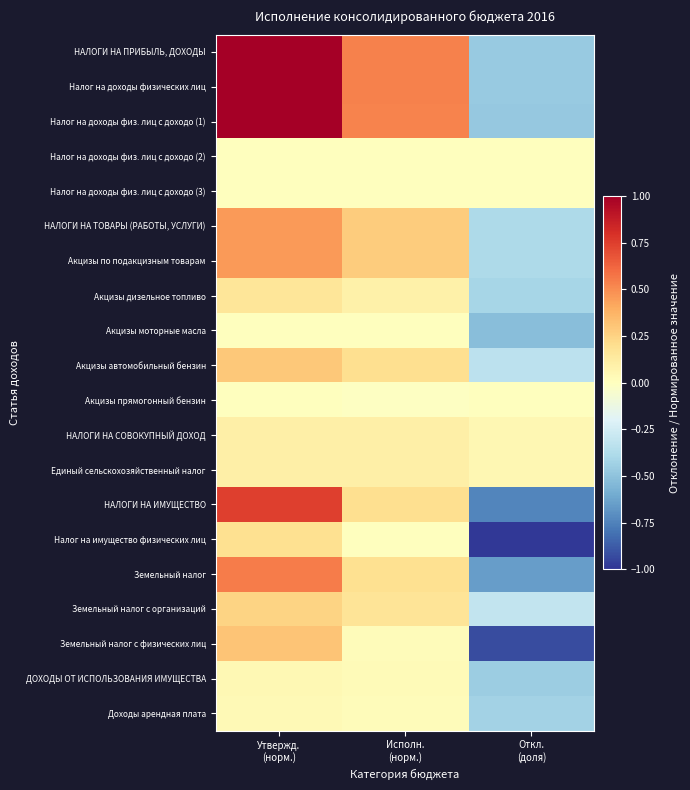

At Откл. (доля), list the series in order from smallest to largest.

Налог на имущество физических лиц, Земельный налог с физических лиц, НАЛОГИ НА ИМУЩЕСТВО, Земельный налог, Акцизы моторные масла, Налог на доходы физ. лиц с доходо (1), НАЛОГИ НА ПРИБЫЛЬ, ДОХОДЫ, Налог на доходы физических лиц, ДОХОДЫ ОТ ИСПОЛЬЗОВАНИЯ ИМУЩЕСТВА, Доходы арендная плата, Акцизы дизельное топливо, НАЛОГИ НА ТОВАРЫ (РАБОТЫ, УСЛУГИ), Акцизы по подакцизным товарам, Акцизы автомобильный бензин, Земельный налог с организаций, Налог на доходы физ. лиц с доходо (2), Налог на доходы физ. лиц с доходо (3), Акцизы прямогонный бензин, НАЛОГИ НА СОВОКУПНЫЙ ДОХОД, Единый сельскохозяйственный налог